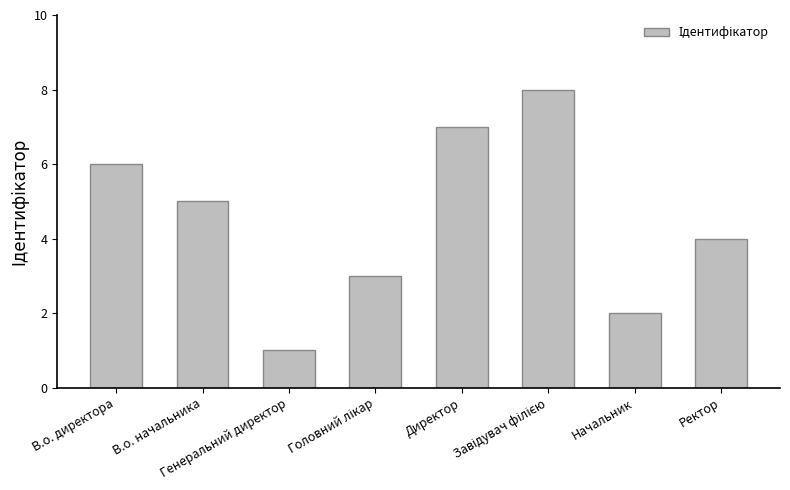

What is the label of the 7th bar from the left?

Начальник